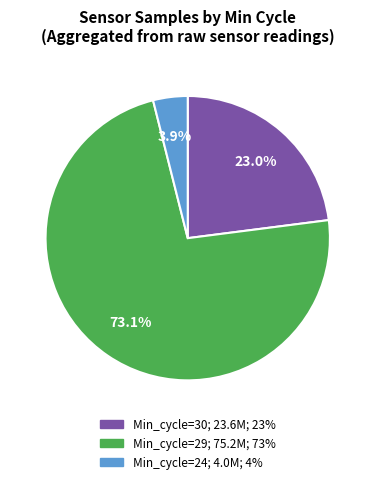

Is there any slice that represents more than half of the pie?

Yes